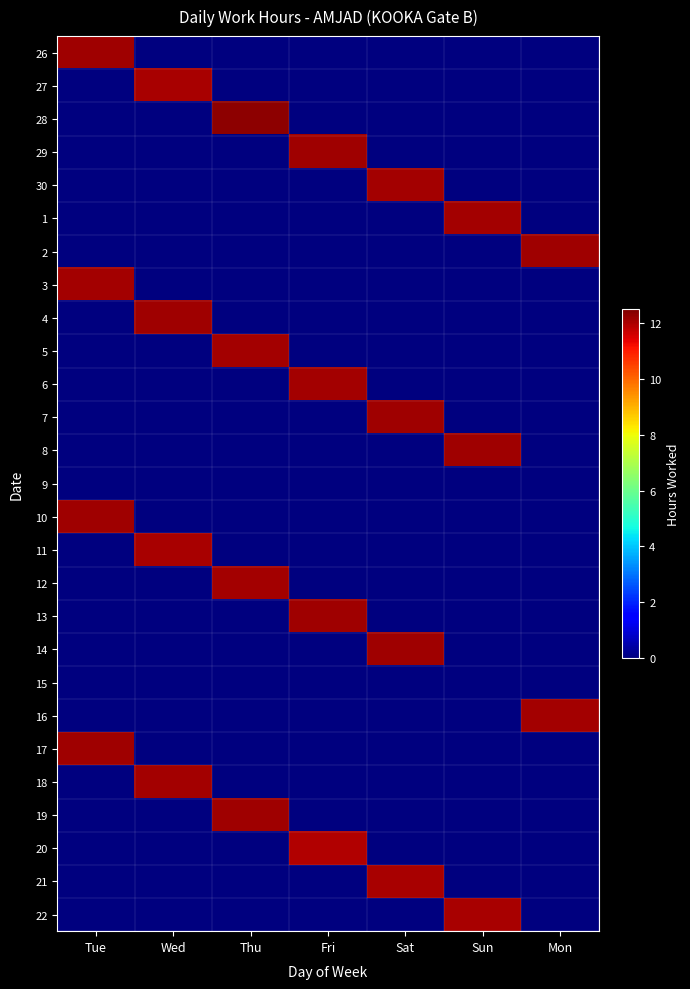

Reading right to left, extract all data points from this chart.

26: Mon=0.0	Sun=0.0	Sat=0.0	Fri=0.0	Thu=0.0	Wed=0.0	Tue=12.1
27: Mon=0.0	Sun=0.0	Sat=0.0	Fri=0.0	Thu=0.0	Wed=12.1	Tue=0.0
28: Mon=0.0	Sun=0.0	Sat=0.0	Fri=0.0	Thu=12.3	Wed=0.0	Tue=0.0
29: Mon=0.0	Sun=0.0	Sat=0.0	Fri=12.1	Thu=0.0	Wed=0.0	Tue=0.0
30: Mon=0.0	Sun=0.0	Sat=12.1	Fri=0.0	Thu=0.0	Wed=0.0	Tue=0.0
1: Mon=0.0	Sun=12.1	Sat=0.0	Fri=0.0	Thu=0.0	Wed=0.0	Tue=0.0
2: Mon=12.1	Sun=0.0	Sat=0.0	Fri=0.0	Thu=0.0	Wed=0.0	Tue=0.0
3: Mon=0.0	Sun=0.0	Sat=0.0	Fri=0.0	Thu=0.0	Wed=0.0	Tue=12.1
4: Mon=0.0	Sun=0.0	Sat=0.0	Fri=0.0	Thu=0.0	Wed=12.1	Tue=0.0
5: Mon=0.0	Sun=0.0	Sat=0.0	Fri=0.0	Thu=12.1	Wed=0.0	Tue=0.0
6: Mon=0.0	Sun=0.0	Sat=0.0	Fri=12.1	Thu=0.0	Wed=0.0	Tue=0.0
7: Mon=0.0	Sun=0.0	Sat=12.2	Fri=0.0	Thu=0.0	Wed=0.0	Tue=0.0
8: Mon=0.0	Sun=12.1	Sat=0.0	Fri=0.0	Thu=0.0	Wed=0.0	Tue=0.0
9: Mon=0.0	Sun=0.0	Sat=0.0	Fri=0.0	Thu=0.0	Wed=0.0	Tue=0.0
10: Mon=0.0	Sun=0.0	Sat=0.0	Fri=0.0	Thu=0.0	Wed=0.0	Tue=12.1
11: Mon=0.0	Sun=0.0	Sat=0.0	Fri=0.0	Thu=0.0	Wed=12.1	Tue=0.0
12: Mon=0.0	Sun=0.0	Sat=0.0	Fri=0.0	Thu=12.1	Wed=0.0	Tue=0.0
13: Mon=0.0	Sun=0.0	Sat=0.0	Fri=12.1	Thu=0.0	Wed=0.0	Tue=0.0
14: Mon=0.0	Sun=0.0	Sat=12.1	Fri=0.0	Thu=0.0	Wed=0.0	Tue=0.0
15: Mon=0.0	Sun=0.0	Sat=0.0	Fri=0.0	Thu=0.0	Wed=0.0	Tue=0.0
16: Mon=12.1	Sun=0.0	Sat=0.0	Fri=0.0	Thu=0.0	Wed=0.0	Tue=0.0
17: Mon=0.0	Sun=0.0	Sat=0.0	Fri=0.0	Thu=0.0	Wed=0.0	Tue=12.1
18: Mon=0.0	Sun=0.0	Sat=0.0	Fri=0.0	Thu=0.0	Wed=12.1	Tue=0.0
19: Mon=0.0	Sun=0.0	Sat=0.0	Fri=0.0	Thu=12.1	Wed=0.0	Tue=0.0
20: Mon=0.0	Sun=0.0	Sat=0.0	Fri=12.0	Thu=0.0	Wed=0.0	Tue=0.0
21: Mon=0.0	Sun=0.0	Sat=12.0	Fri=0.0	Thu=0.0	Wed=0.0	Tue=0.0
22: Mon=0.0	Sun=12.1	Sat=0.0	Fri=0.0	Thu=0.0	Wed=0.0	Tue=0.0